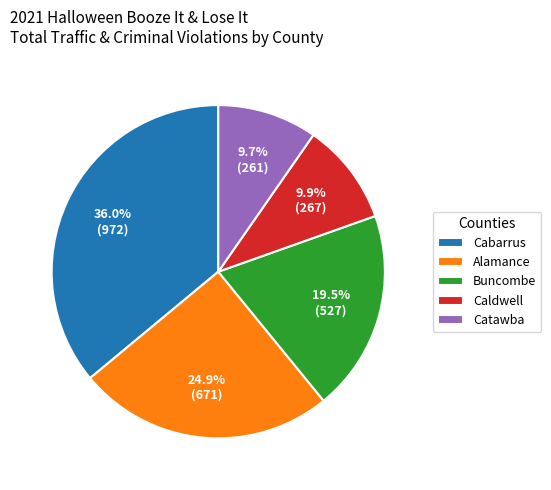

Count the number of slices in the pie.

5